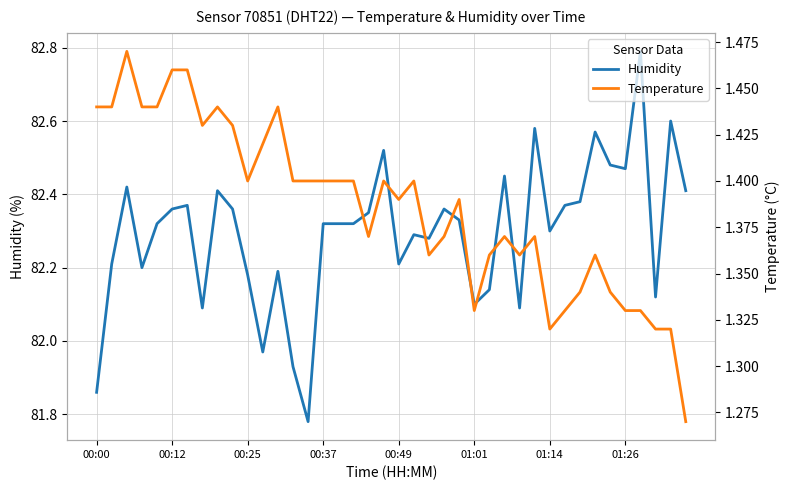

True or false: Humidity and Temperature intersect in this chart.

False